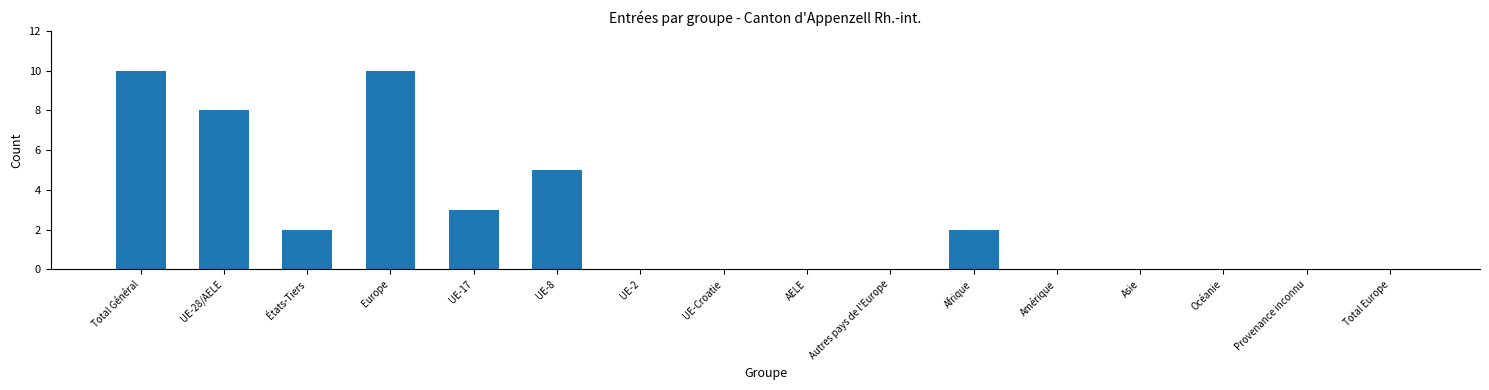

What is the sum of all values?

40